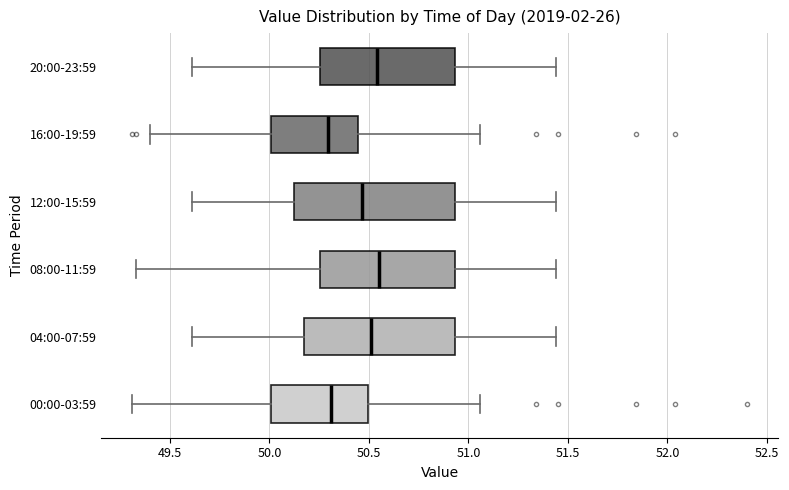

Where is the left edge of the box for 12:00-15:59 on the x-axis? The values are not printed on the chart, so give them approximately, as read against the axis.

50.10